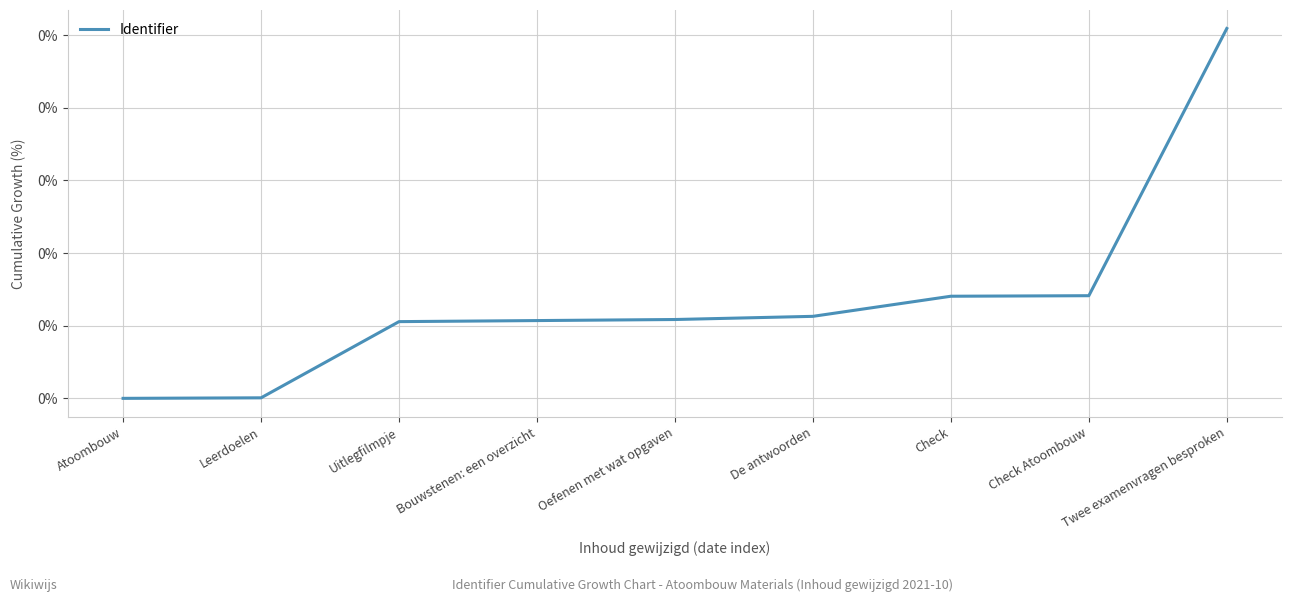

Which has a higher value, Bouwstenen: een overzicht or Leerdoelen?

Bouwstenen: een overzicht